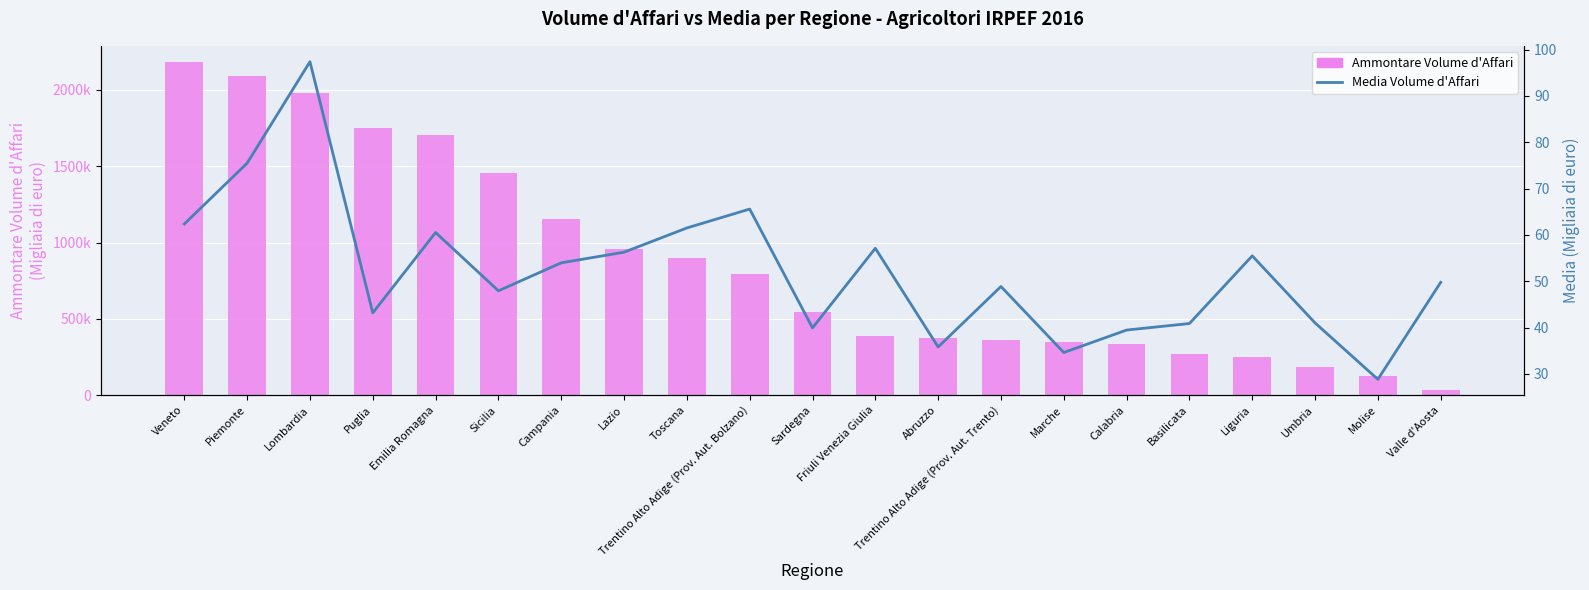

What is the difference between the maximum and minimum values in the Media Volume d'Affari series?

68.6